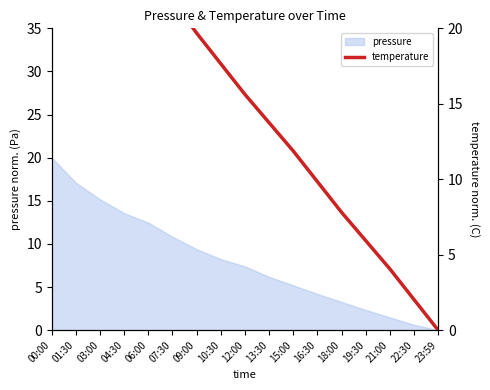

What is the change in value from 03:00 to 16:30?

-18.4